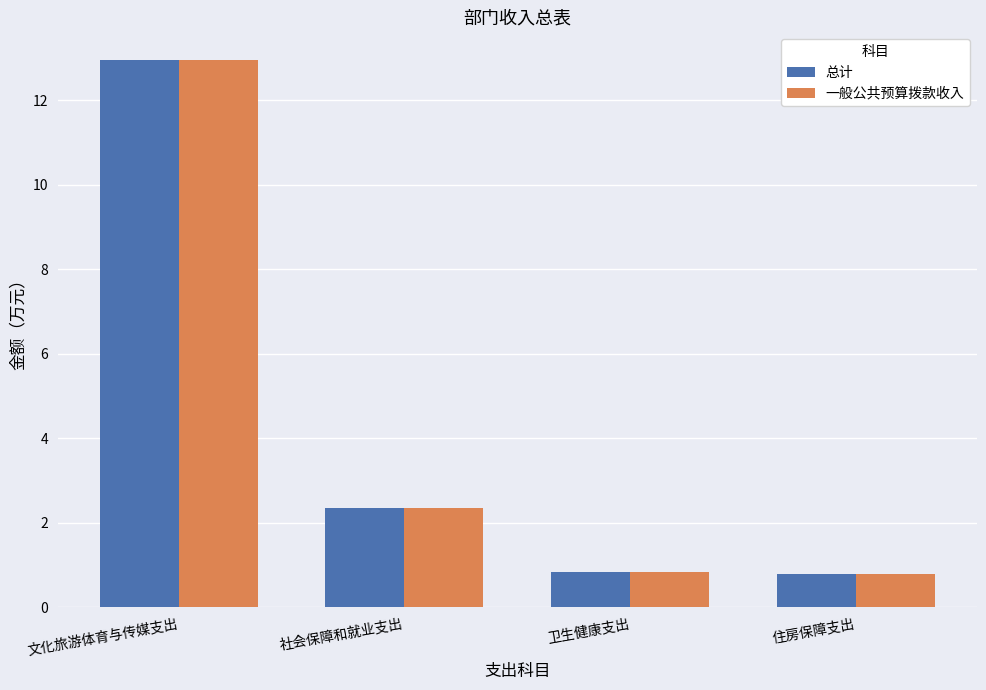

At how many categories does at least one series exceed 3?

1